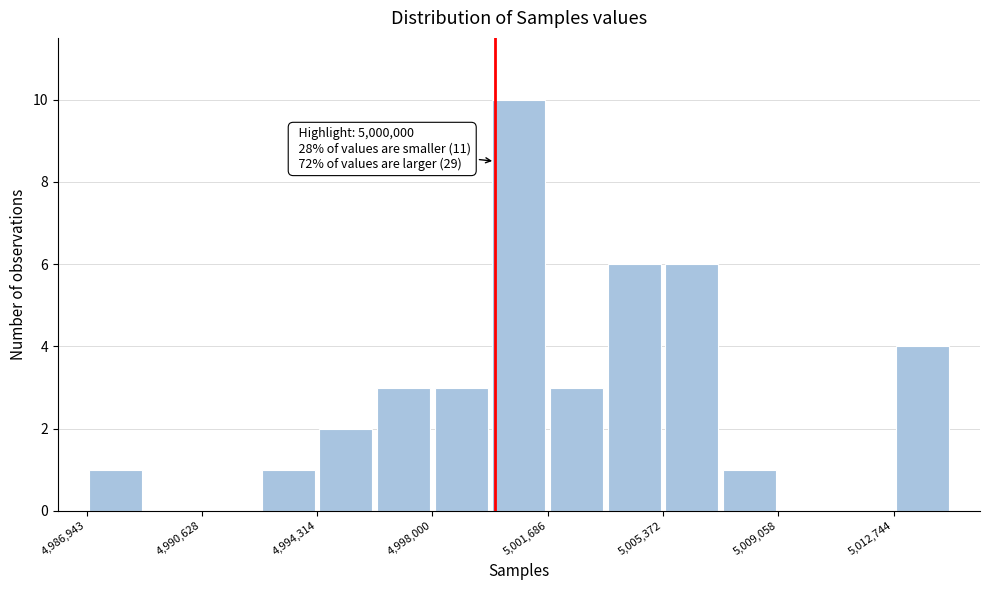

Read against the x-axis, roughly where is the centre of the tallest bar?

5001000